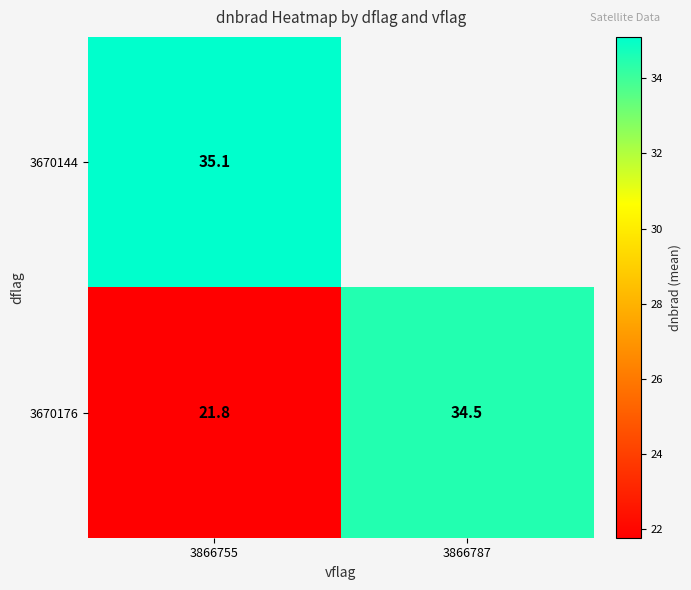

What is the total value across all series at 3866755?

56.9